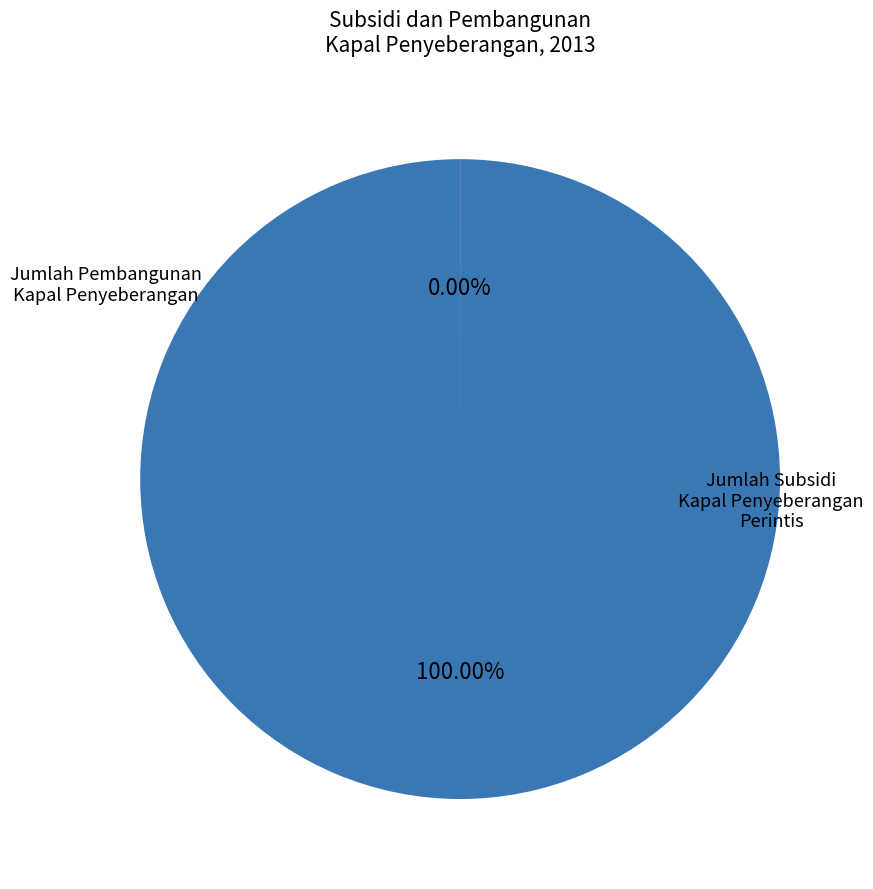

What is the change in value from Jumlah Subsidi Kapal Penyeberangan Perintis to Jumlah Pembangunan Kapal Penyeberangan?

-297686